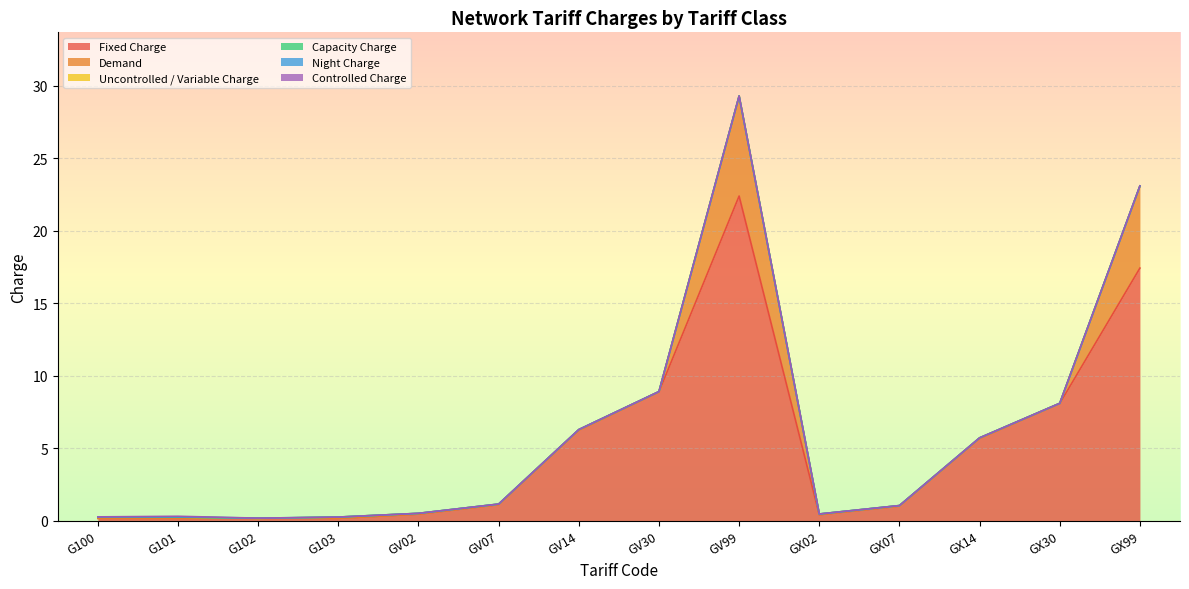

How many series are shown in this chart?

6